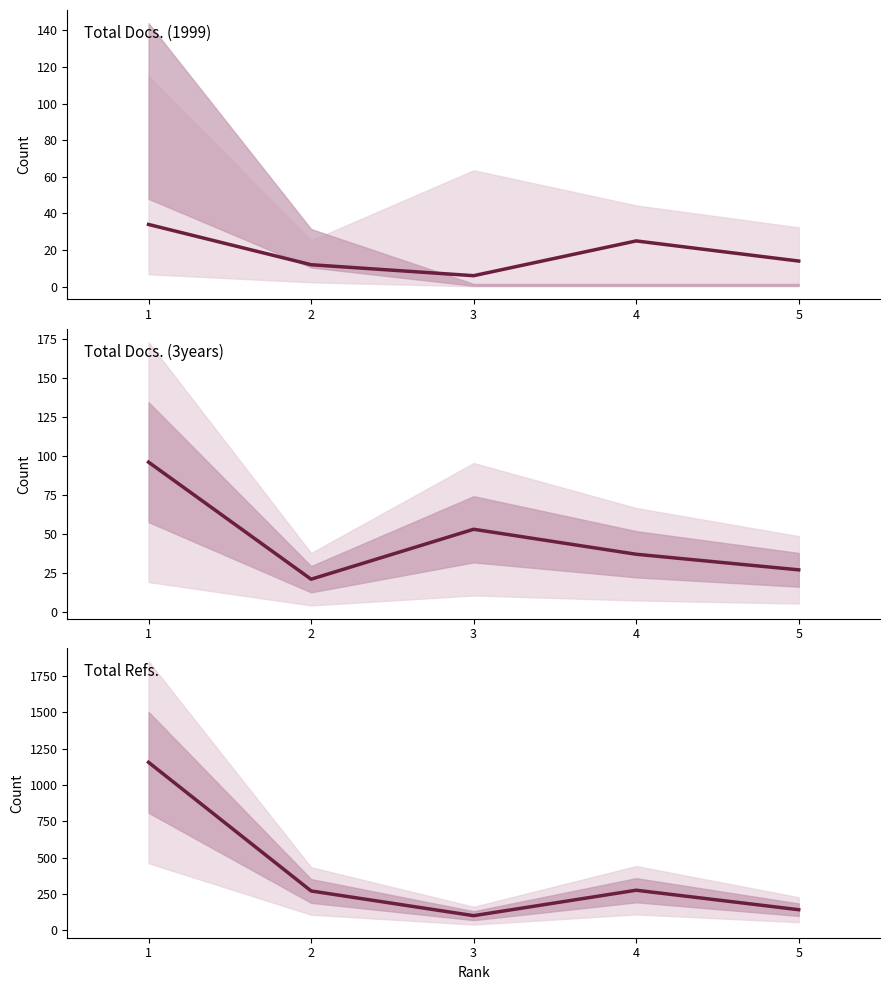

How many lines are shown in the chart?

3